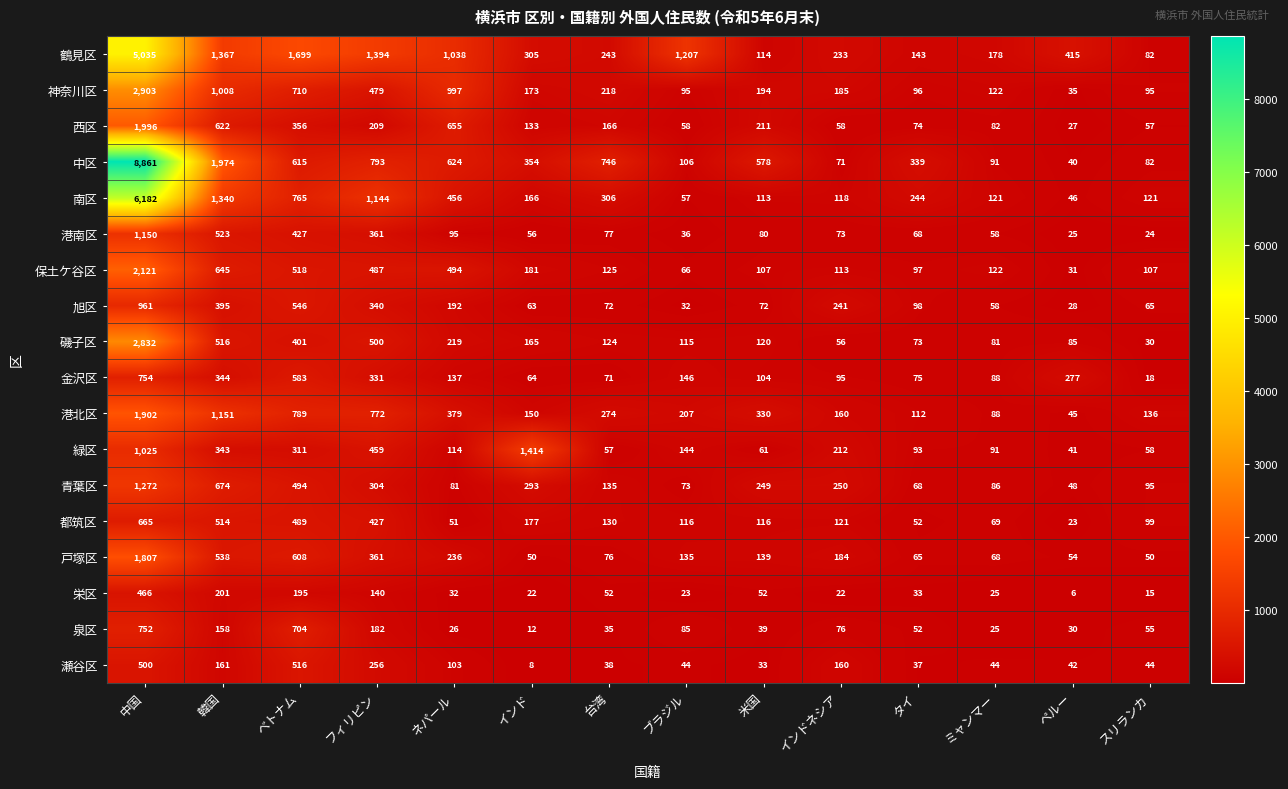

The 港南区 series shows 25 at ペルー. True or false?

True